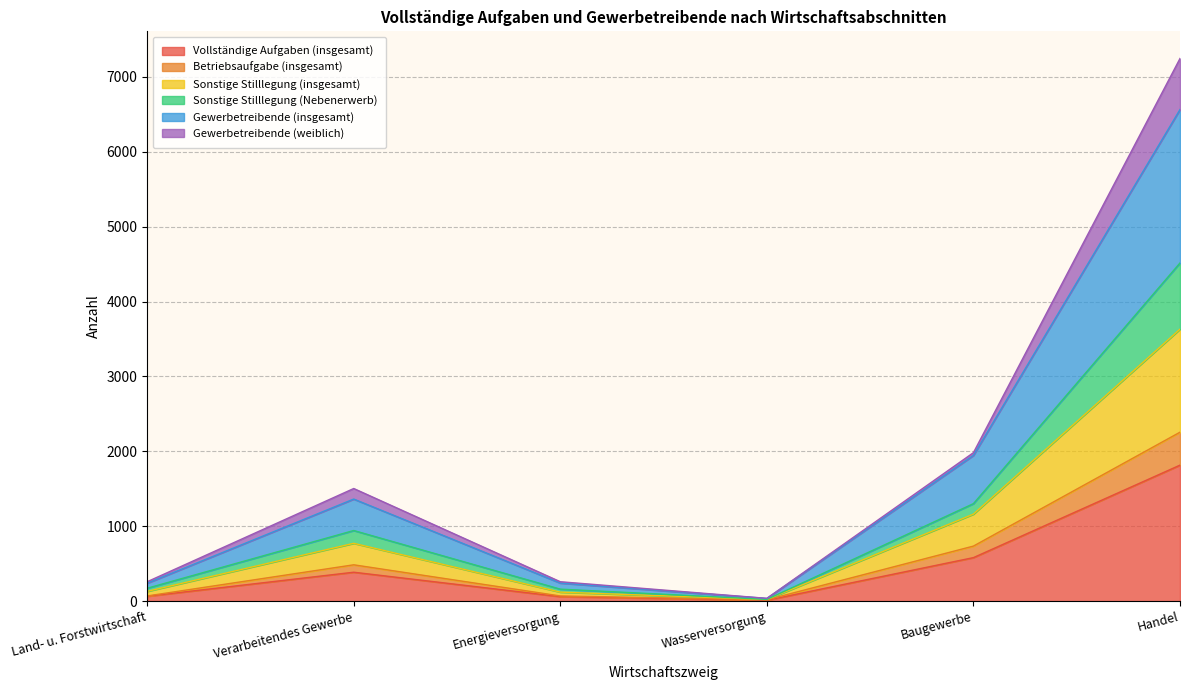

Where is the first local minimum for Betriebsaufgabe (insgesamt)?

Wasserversorgung